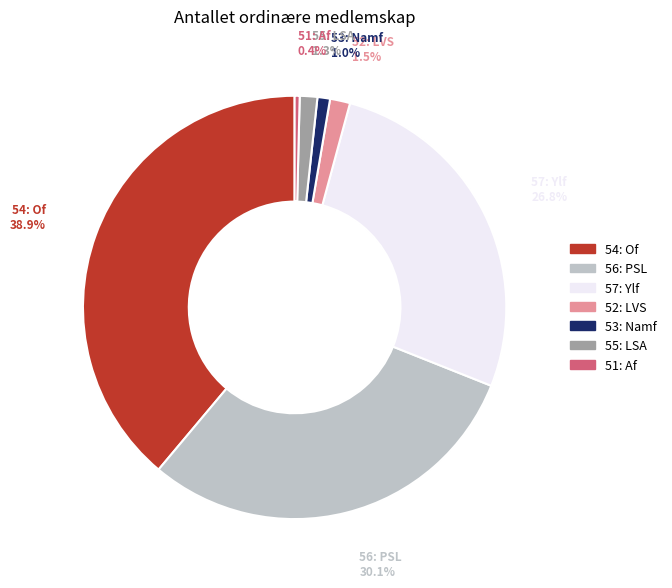

To the nearest percent, what percentage of the pie is 55: LSA?

1%